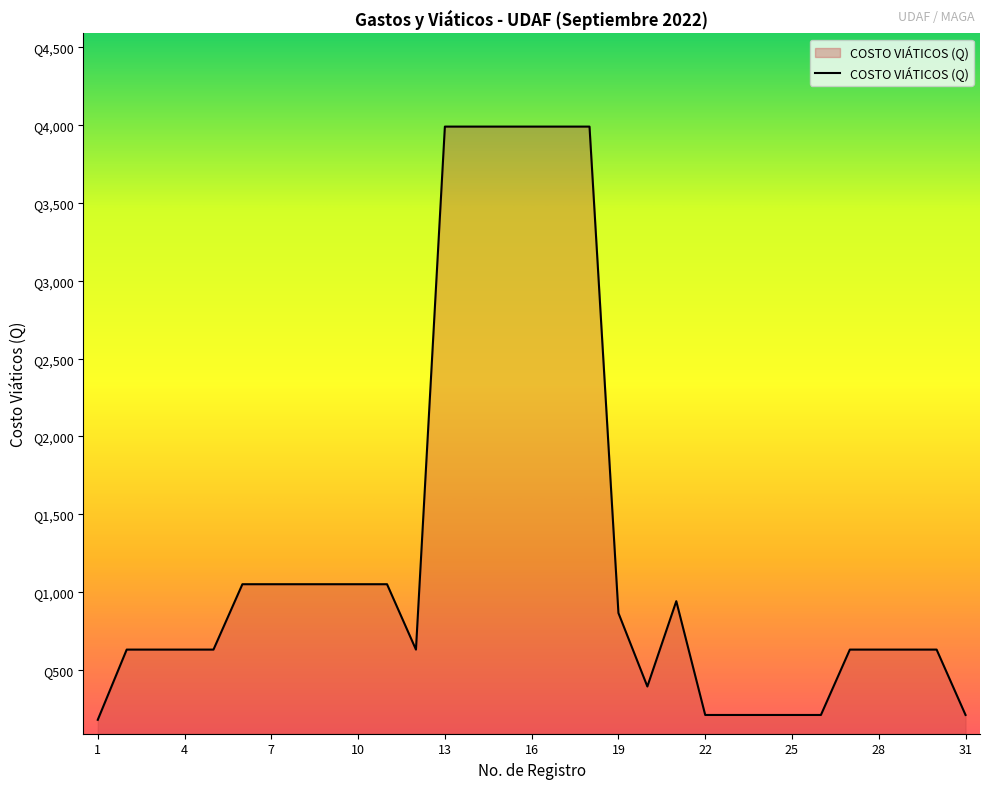

What is the greatest value displayed?

3990